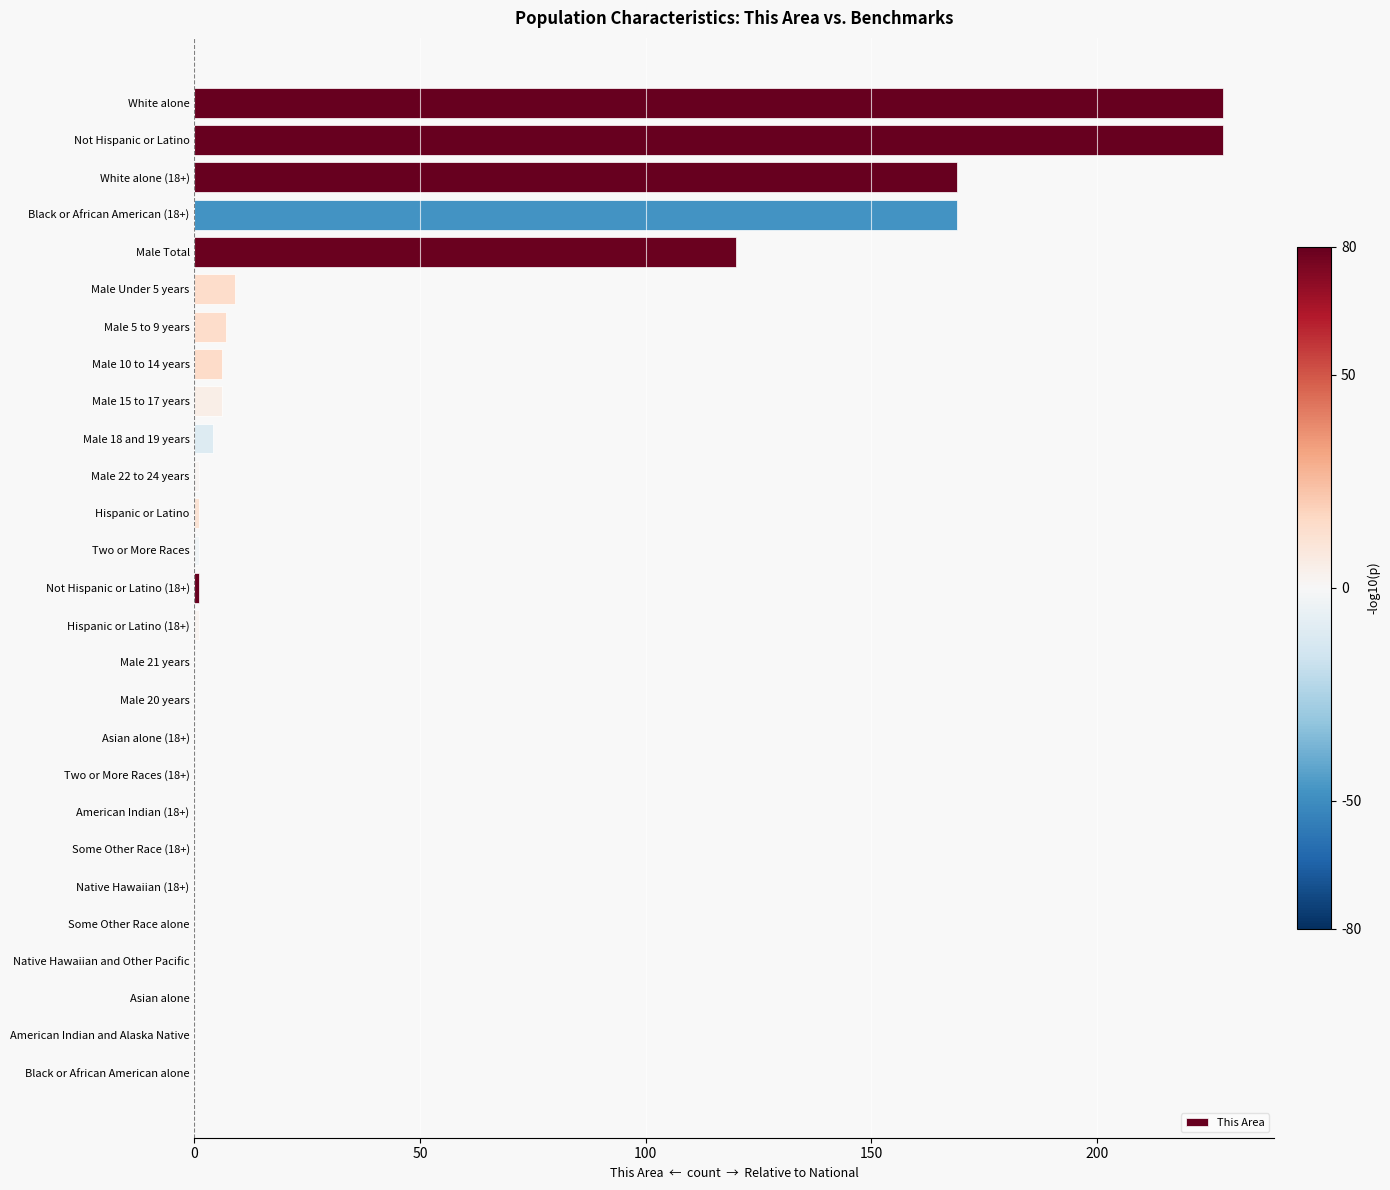

The chart shows a value of 4 at Male 18 and 19 years. True or false?

True